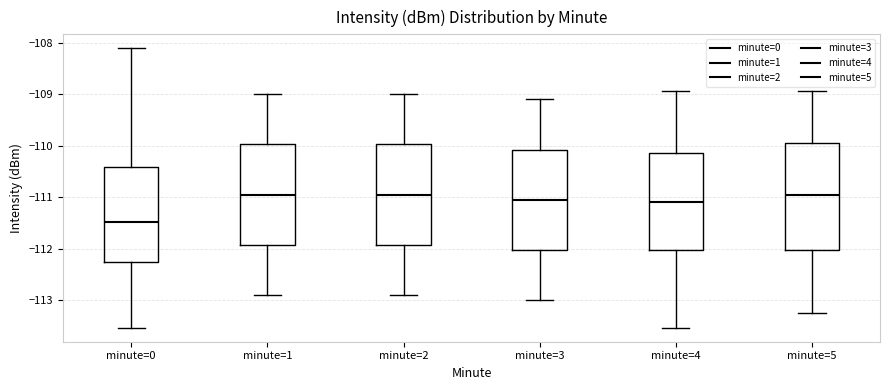

Reading left to right, read every box against the y-axis: the position of its median line, the range the box covers, and the ends of its whiskers. The values are not printed on the chart, so give them approximately, as read against the axis.

minute=0: median -111.5, box -112.3 to -110.4, whiskers -113.5 to -108.1
minute=1: median -110.9, box -111.9 to -110.0, whiskers -112.9 to -109.0
minute=2: median -110.9, box -111.9 to -110.0, whiskers -112.9 to -109.0
minute=3: median -111.0, box -112.0 to -110.1, whiskers -113.0 to -109.1
minute=4: median -111.1, box -112.0 to -110.1, whiskers -113.5 to -108.9
minute=5: median -110.9, box -112.0 to -110.0, whiskers -113.2 to -108.9